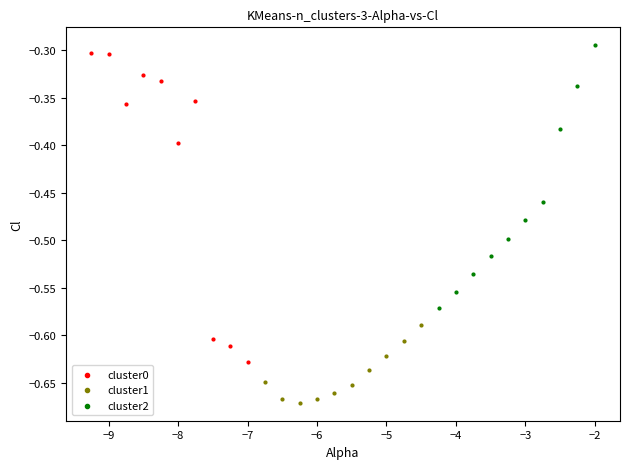

Which series has the largest Y range (max minus min)?

cluster0